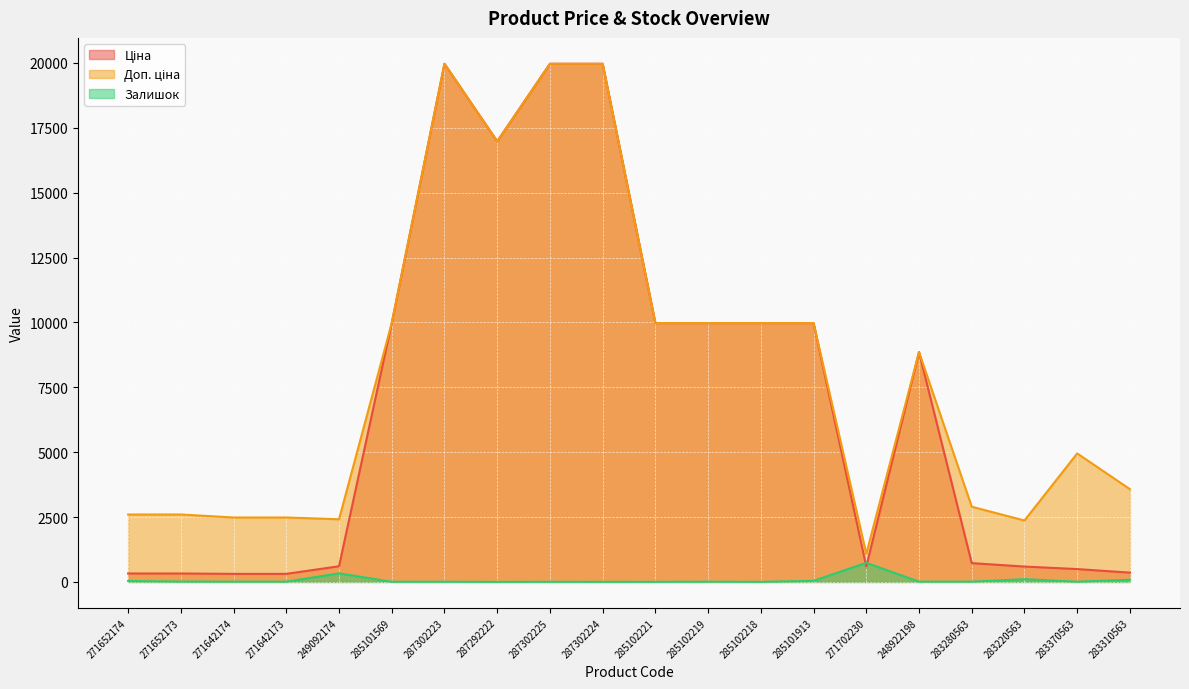

Which category has the highest value across all series?

287302223